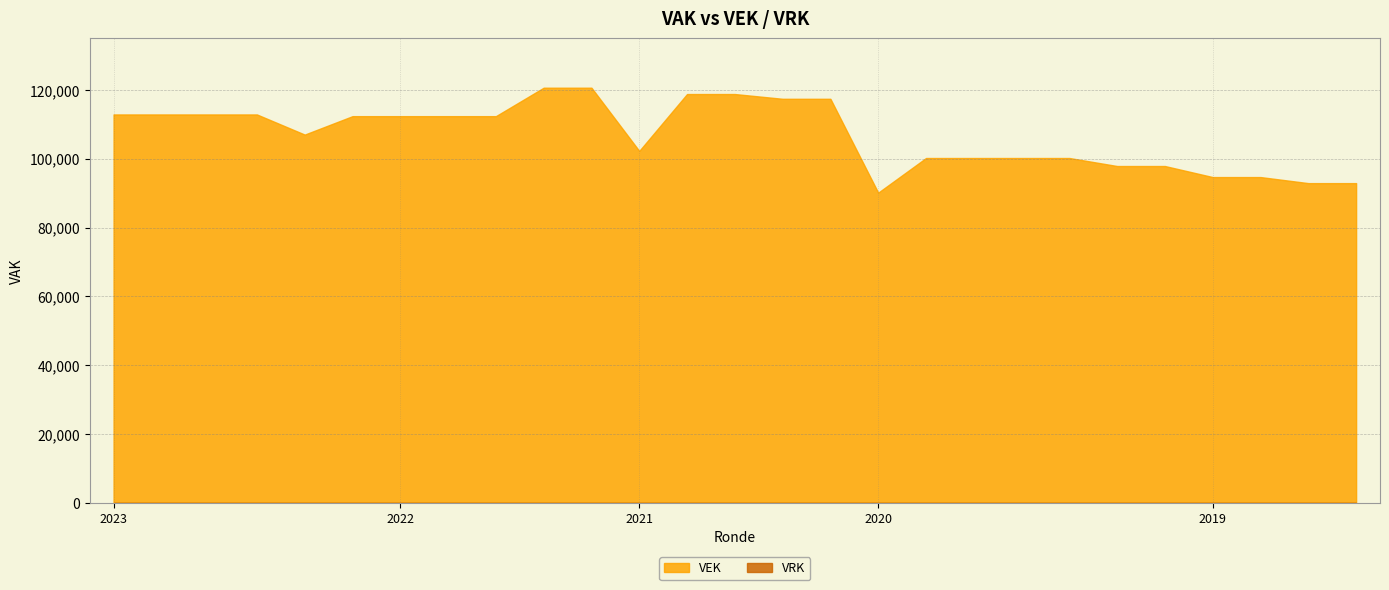

True or false: VRK has a value of 0 at 2020 Opmaak goedgekeurd.

True